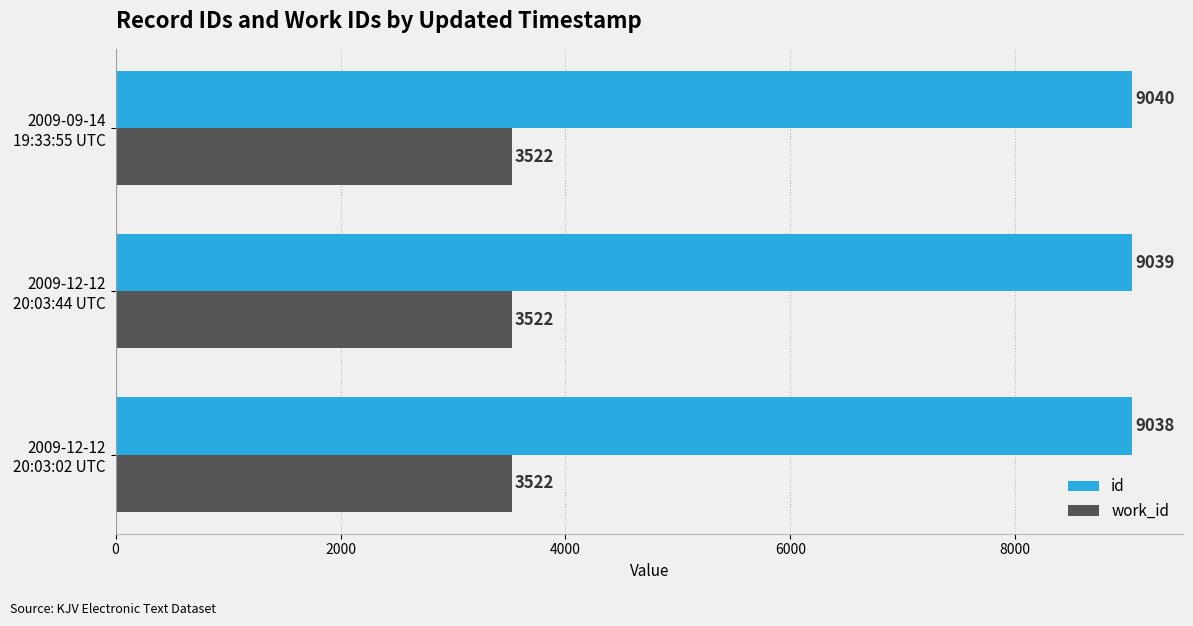

Which series has the largest total across all categories?

id